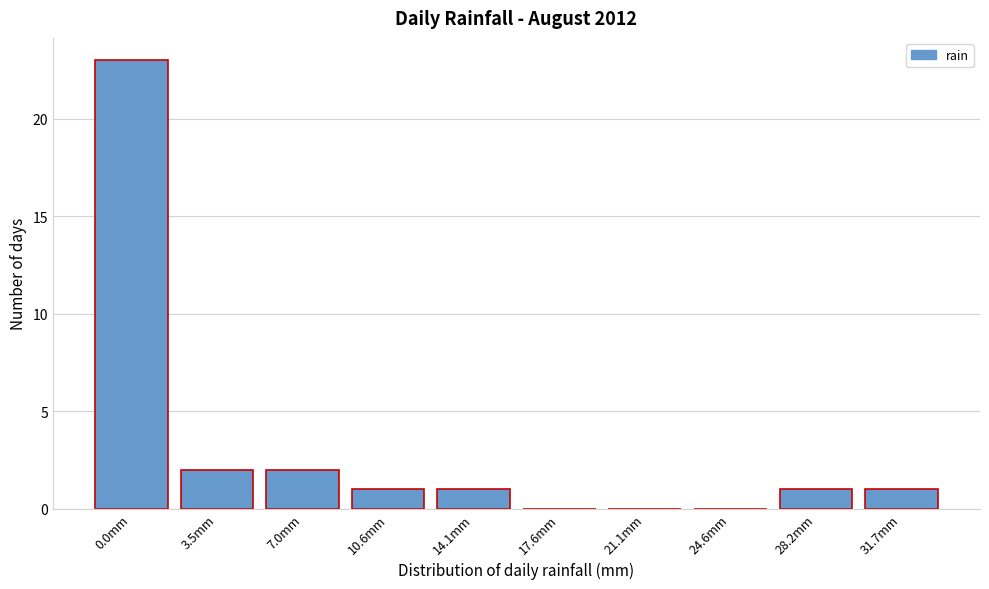

The value at 24.6mm is 0. True or false?

True